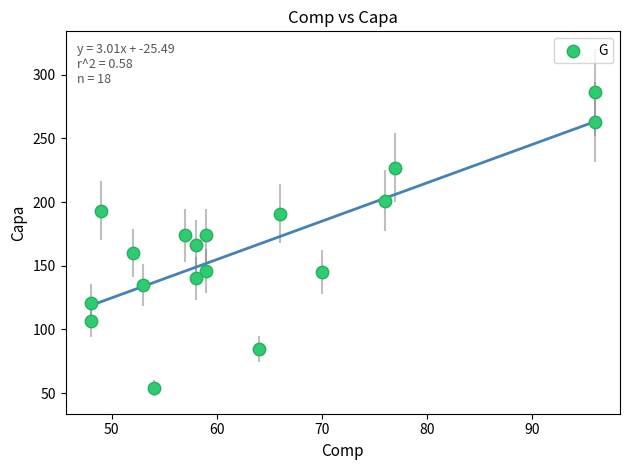

What is the range of Y values (max minus min)?

232